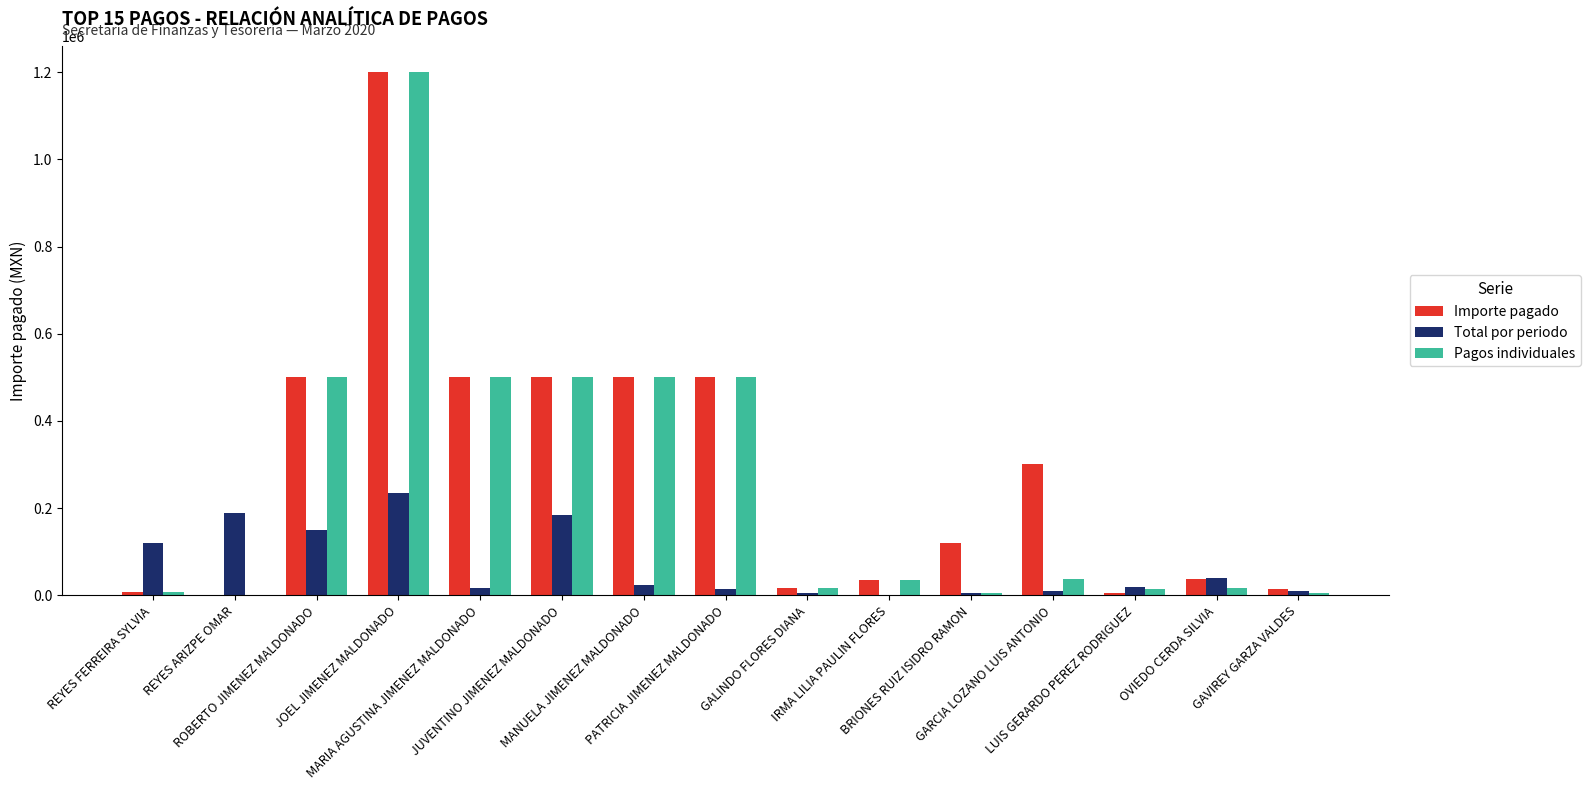

What is the greatest value displayed?

1200000.0